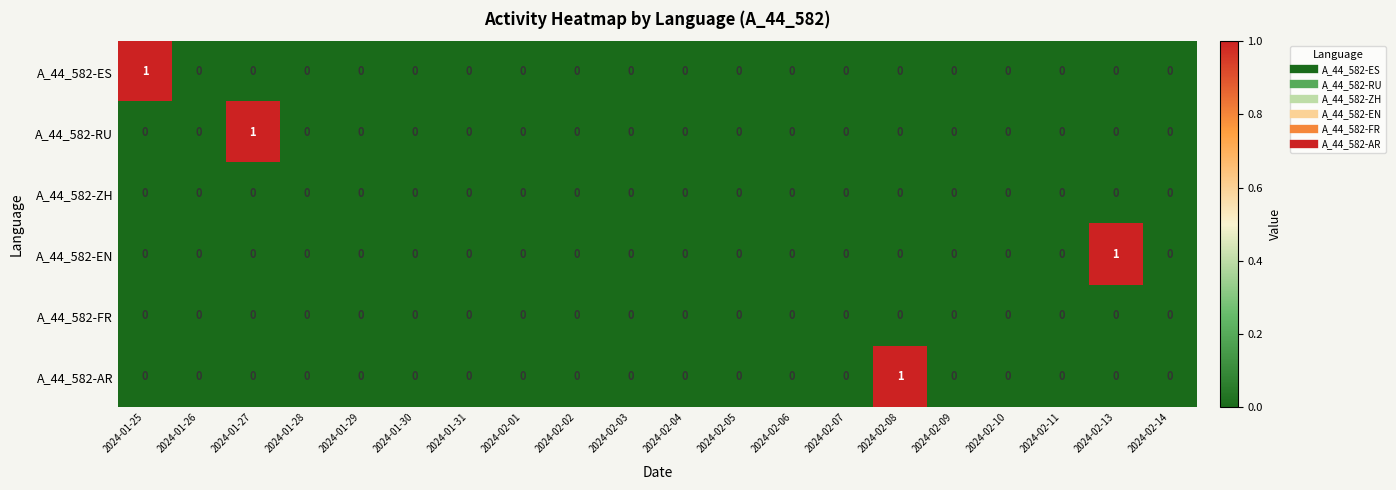

How many A_44_582-RU values are between 0 and 1?

20